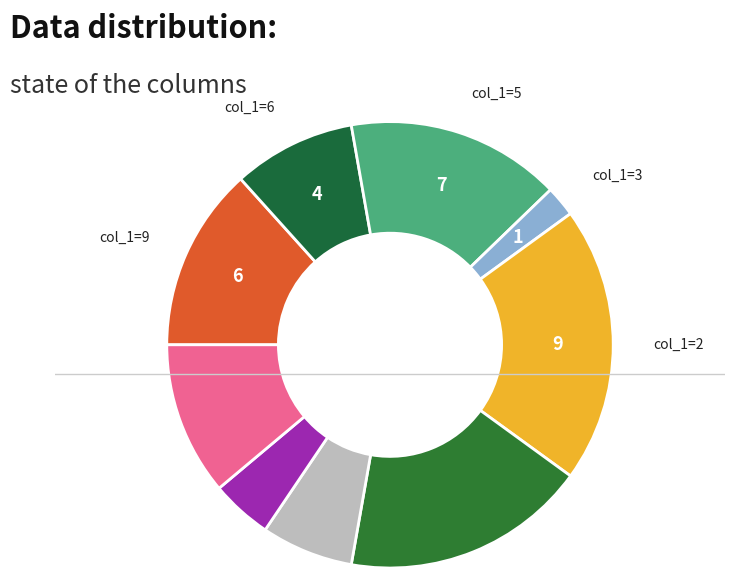

How many slices are in this pie chart?

9